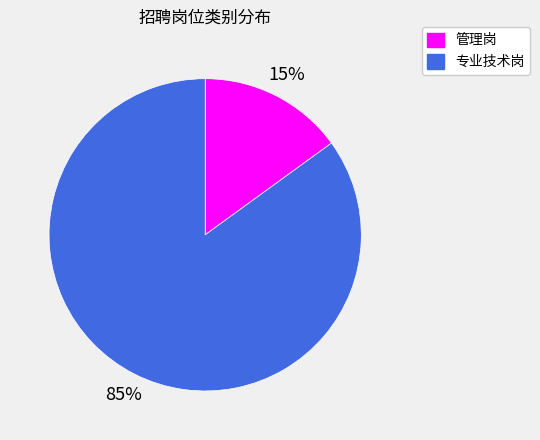

Rank the categories by value from lowest to highest.

管理岗, 专业技术岗